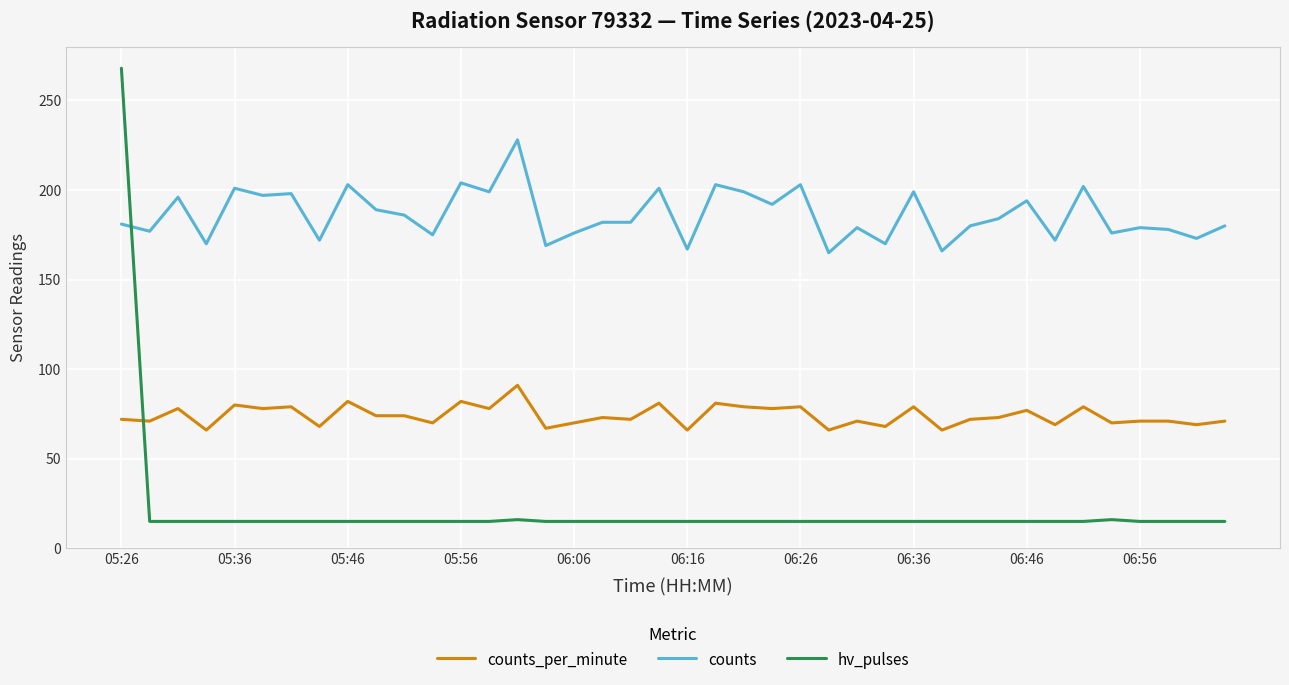

What are all the series names shown in the legend?

counts_per_minute, counts, hv_pulses